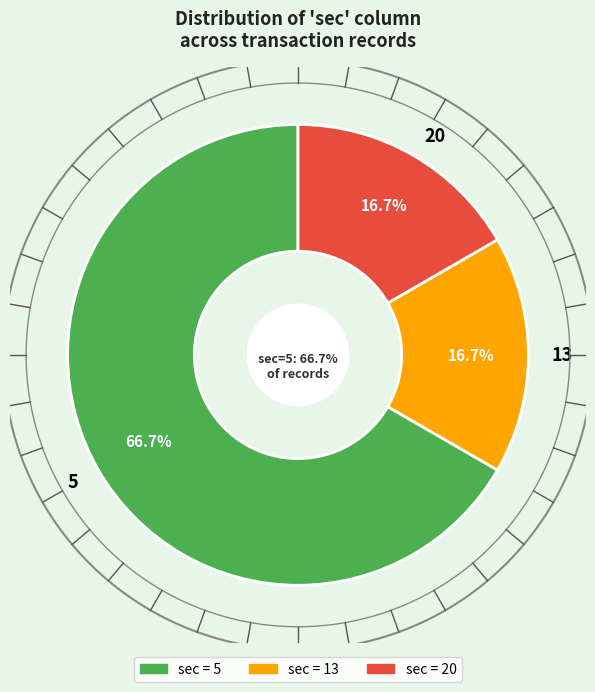

What percentage is NOT represented by sec=other?

83.3%